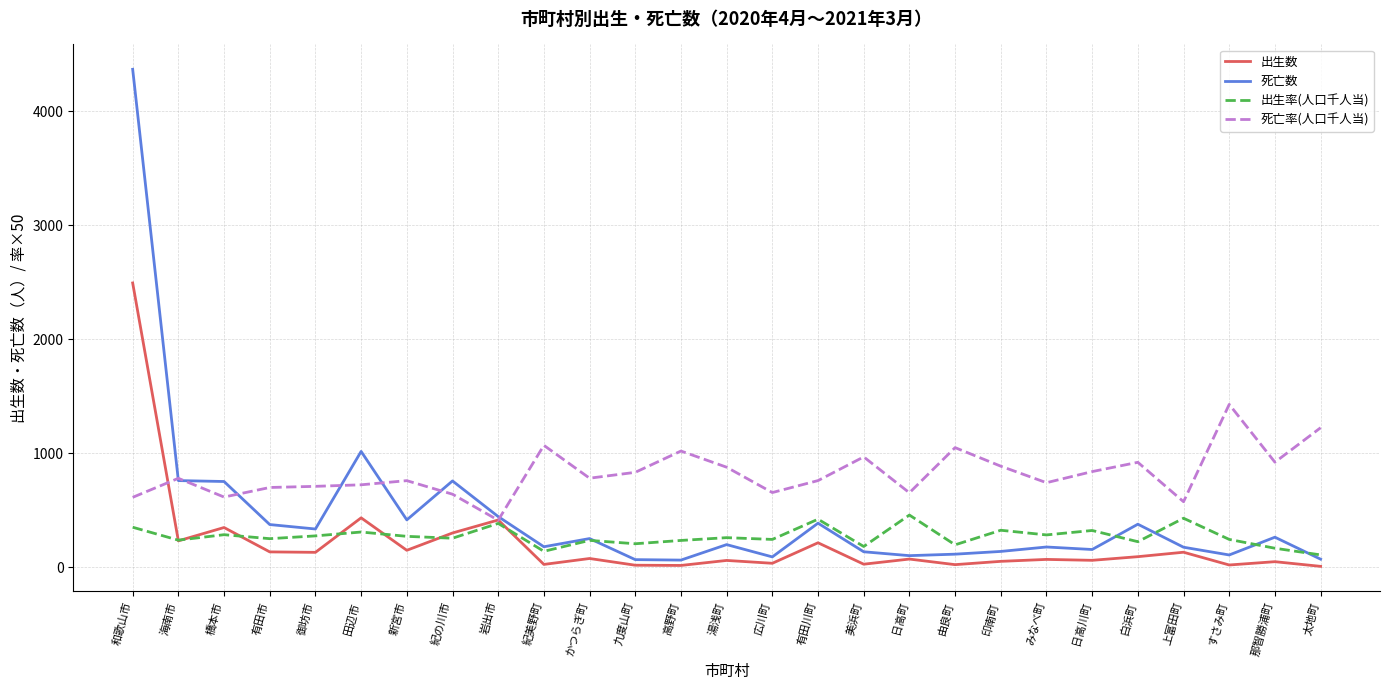

The value of 死亡率(人口千人当) at 日高町 is 933.4. True or false?

False